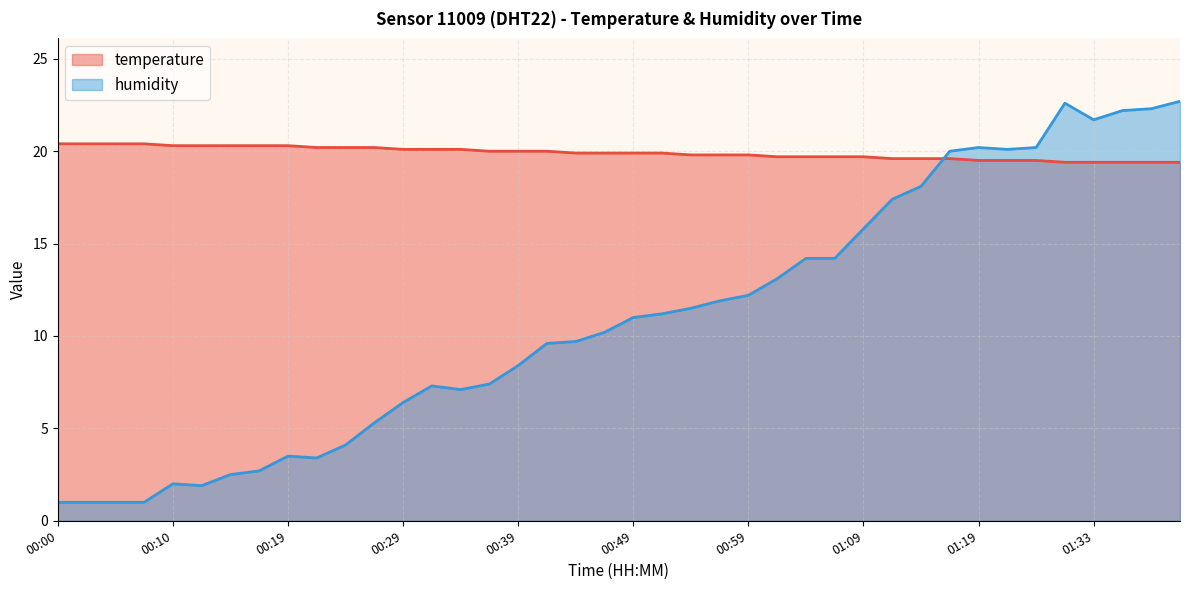

What is the smallest value displayed?

1.0